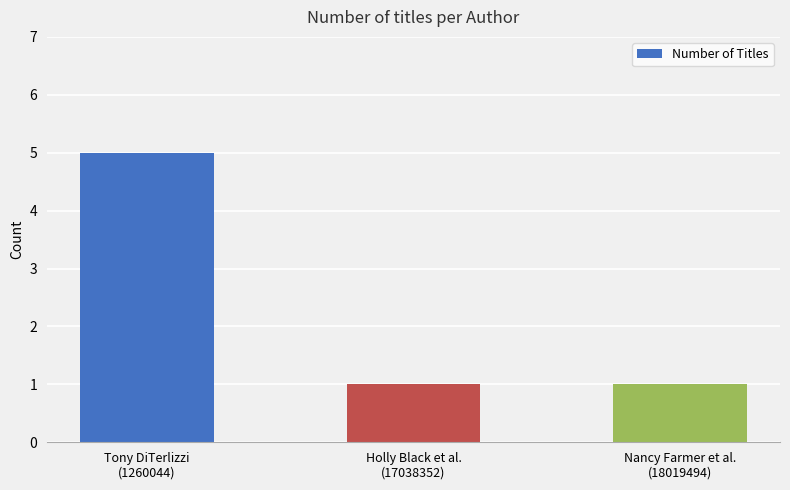

What is the value of the 1st bar from the left?

5